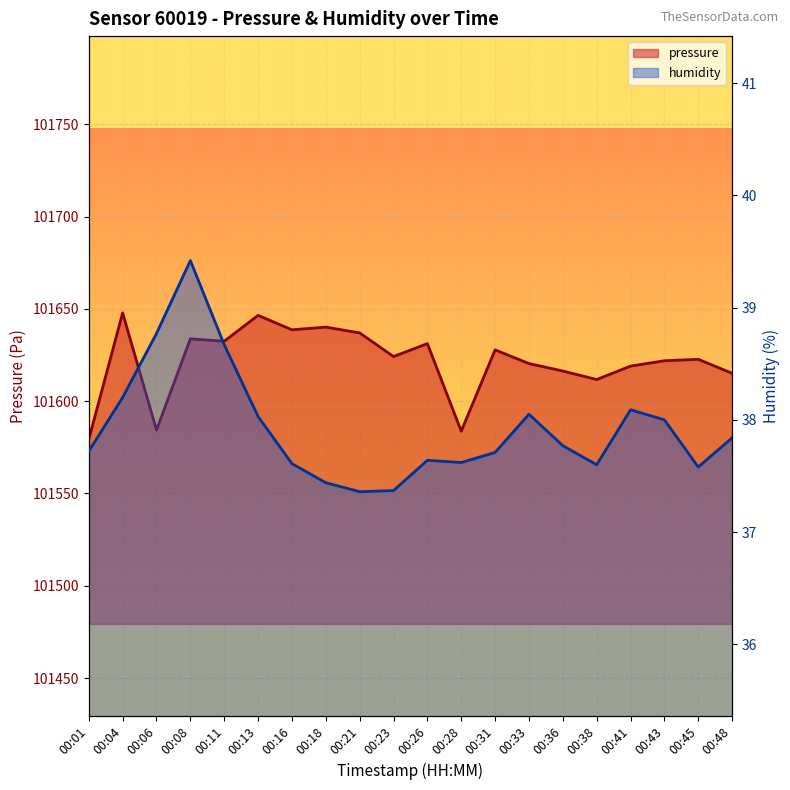

How many lines are shown in the chart?

2